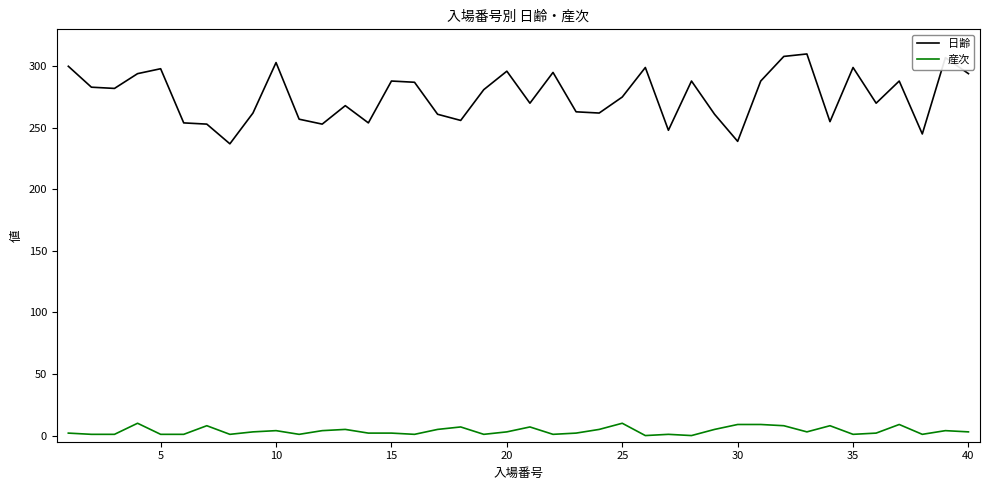

Rank the series by their average value, from lowest to highest.

産次, 日齢